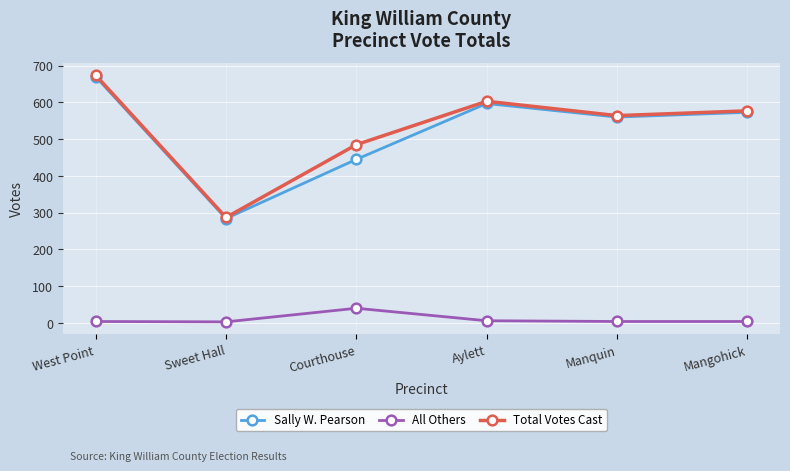

Which series has the largest range (max minus min)?

Total Votes Cast